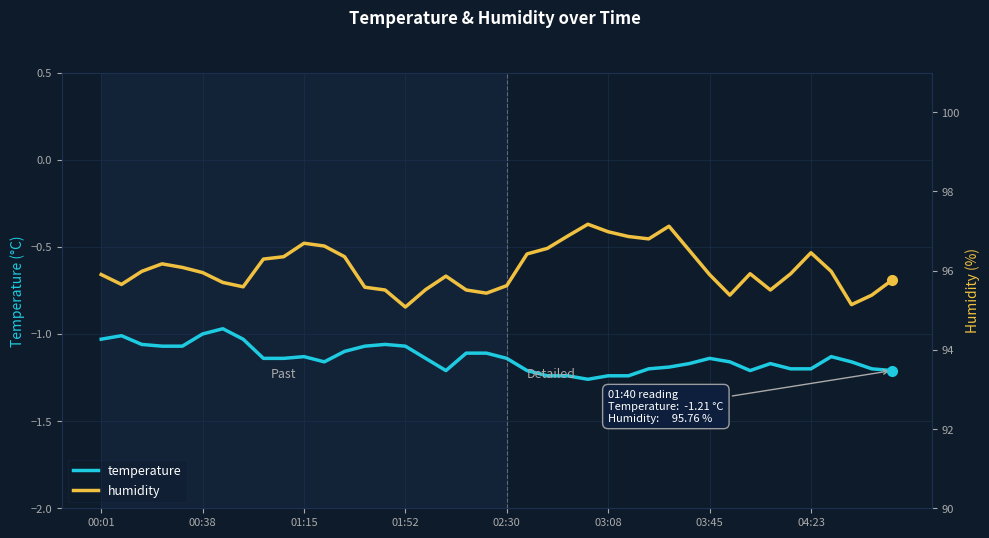

Reading left to right, transcribe all the data shown in this chart.

temperature: -1.0	-1.0	-1.1	-1.1	-1.1	-1.0	-1.0	-1.0	-1.1	-1.1	-1.1	-1.2	-1.1	-1.1	-1.1	-1.1	-1.1	-1.2	-1.1	-1.1	-1.1	-1.2	-1.2	-1.2	-1.3	-1.2	-1.2	-1.2	-1.2	-1.2	-1.1	-1.2	-1.2	-1.2	-1.2	-1.2	-1.1	-1.2	-1.2	-1.2
humidity: 95.9	95.7	96.0	96.2	96.1	96.0	95.7	95.6	96.3	96.3	96.7	96.6	96.3	95.6	95.5	95.1	95.5	95.9	95.5	95.4	95.6	96.4	96.6	96.9	97.2	97.0	96.9	96.8	97.1	96.5	95.9	95.4	95.9	95.5	95.9	96.5	96.0	95.1	95.4	95.8